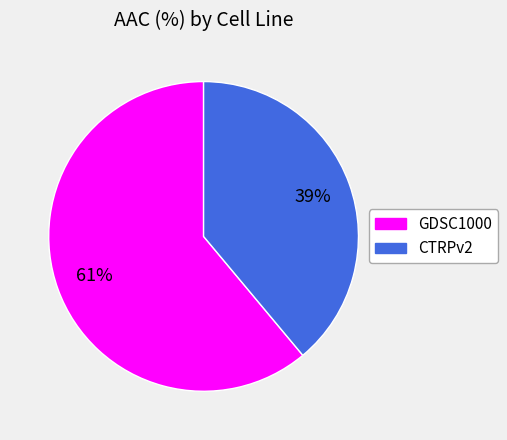

Approximately how many times larger is the value at GDSC1000 compared to CTRPv2?

1.6